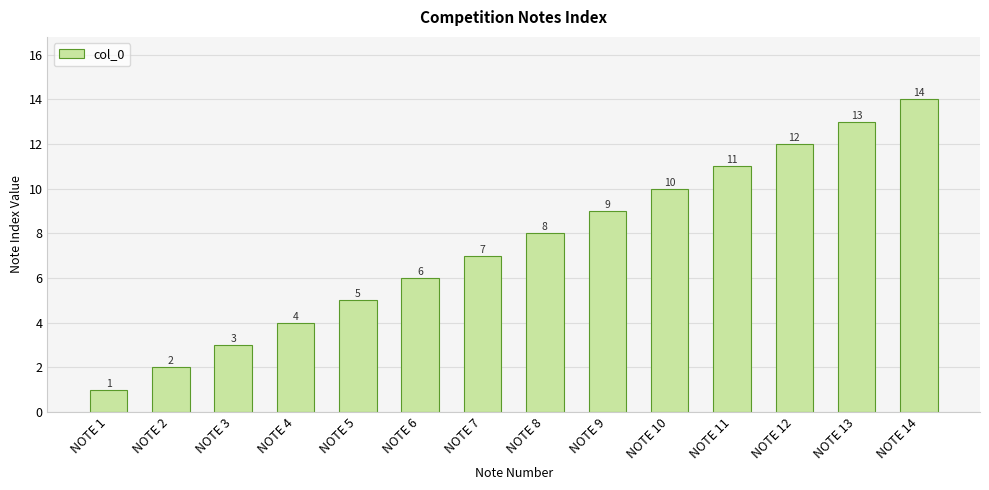

What is the smallest value displayed?

1